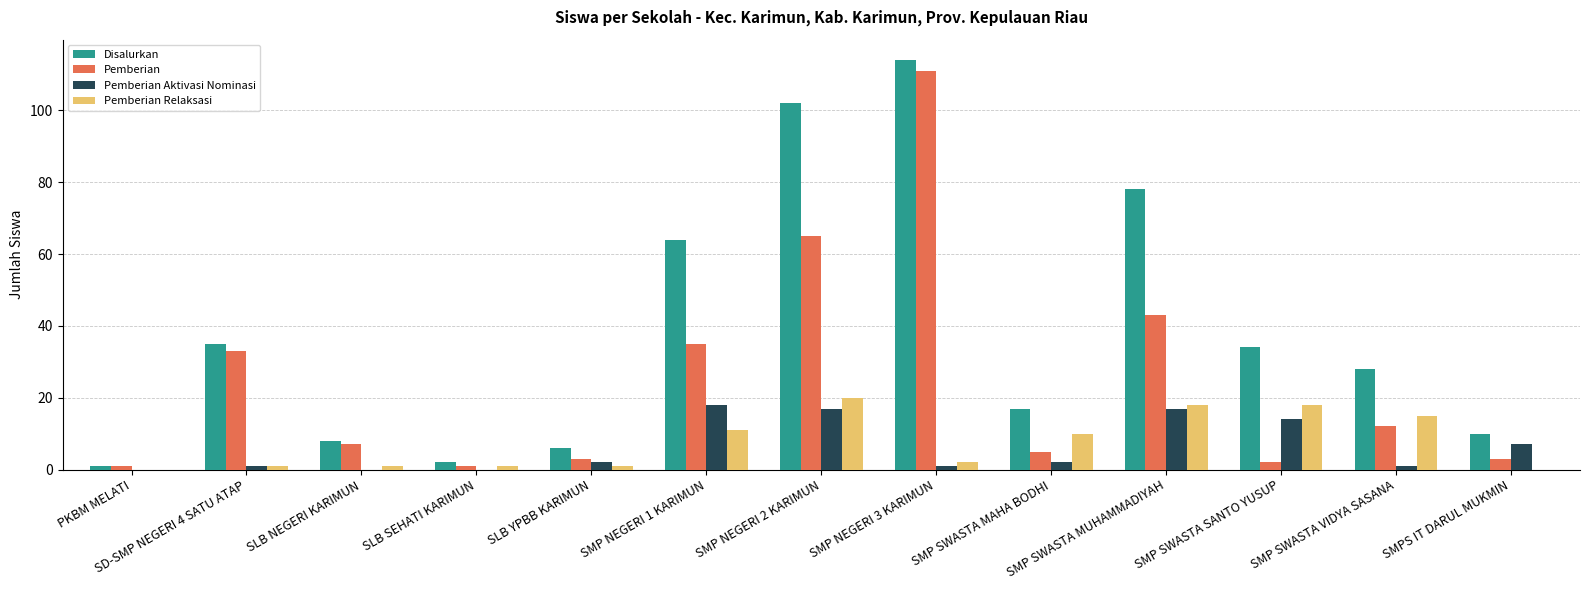

What is the approximate value of Pemberian at SMP NEGERI 2 KARIMUN?

65